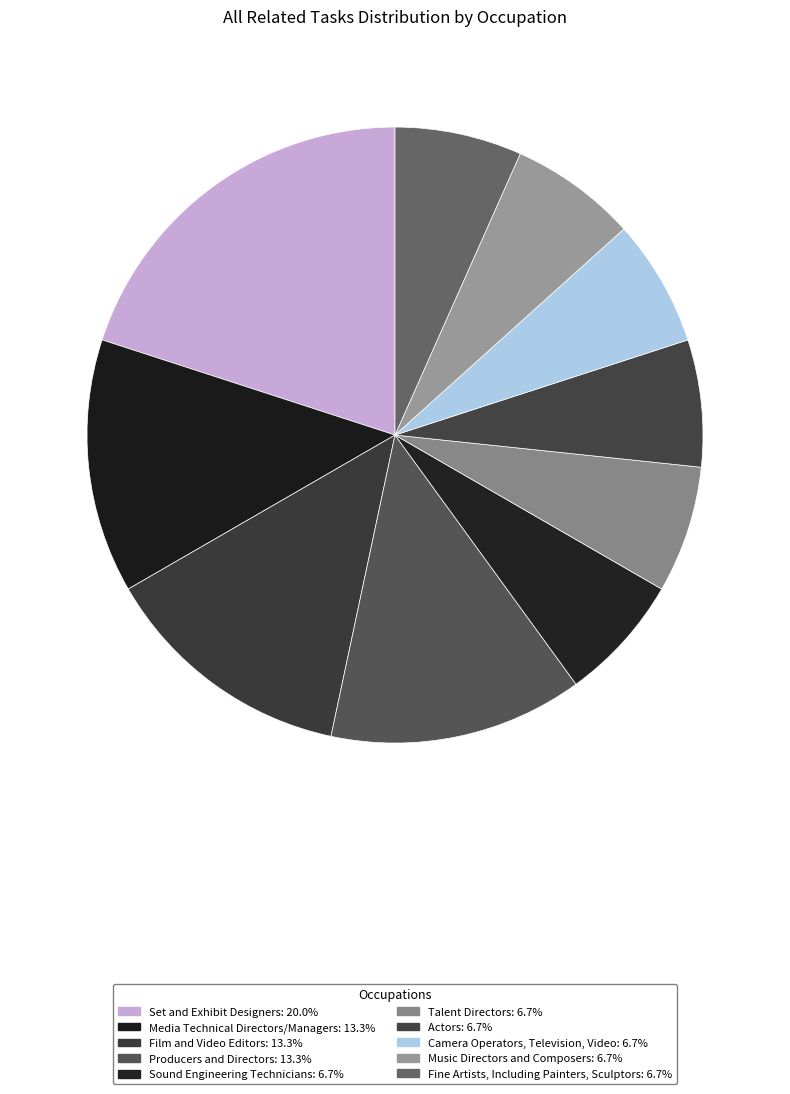

Approximately how many times larger is the value at Set and Exhibit Designers compared to Actors?

3.0